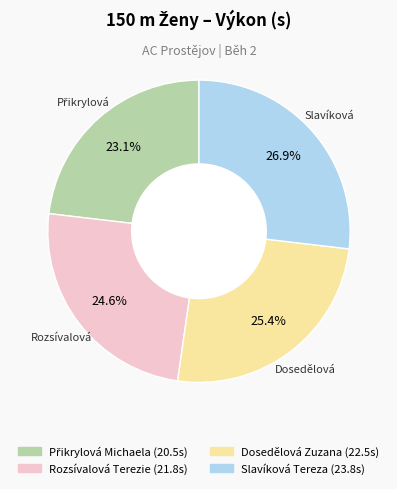

To the nearest percent, what portion does Dosedělová Zuzana represent?

25%